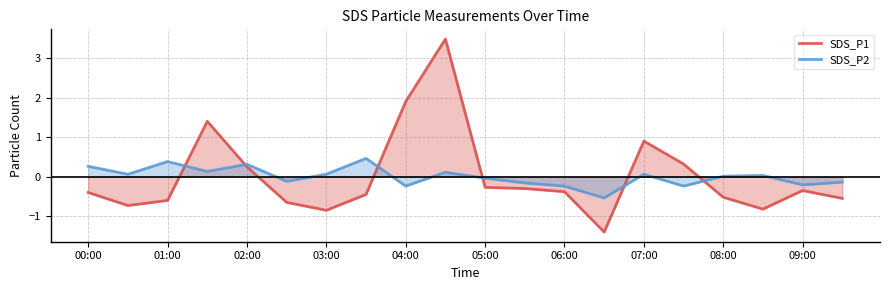

The value of SDS_P2 at 17 is 0.0. True or false?

True